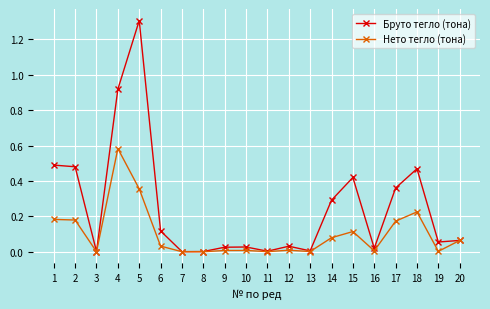

True or false: Нето тегло (тона) has a value of 0.3 at 2.

False